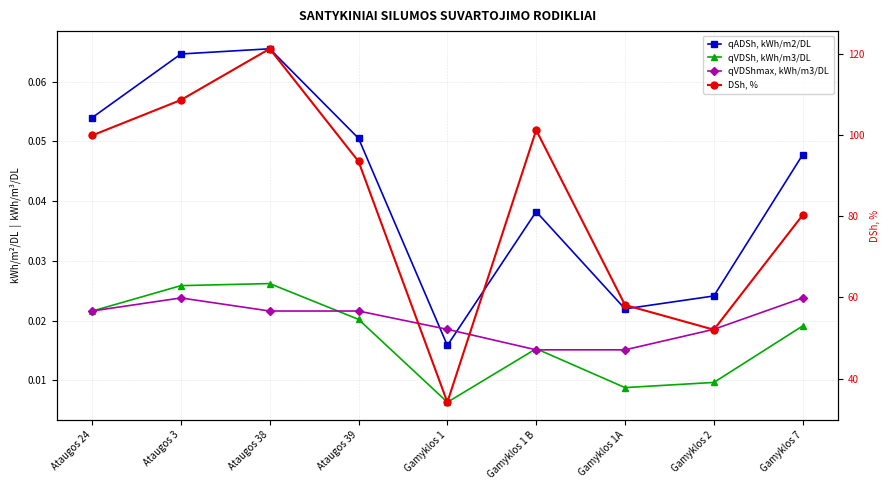

List the labels in order of qVDSh, kWh/m3/DL value, largest first.

Ataugos 38, Ataugos 3, Ataugos 24, Ataugos 39, Gamyklos 7, Gamyklos 1 B, Gamyklos 2, Gamyklos 1A, Gamyklos 1